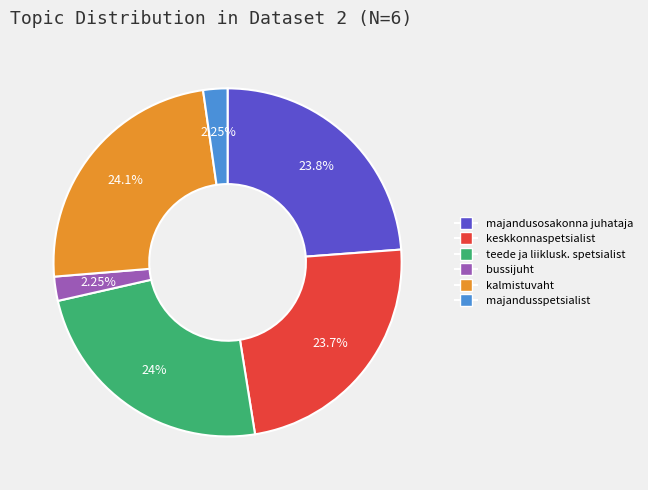

How many slices are in this pie chart?

6